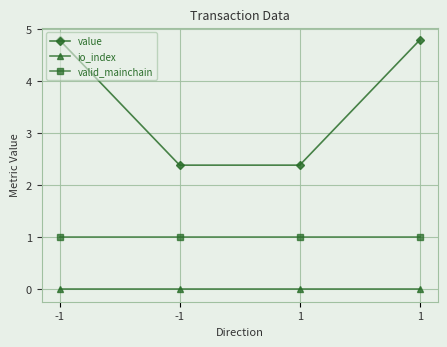

The value series shows 4.8 at -1. True or false?

True